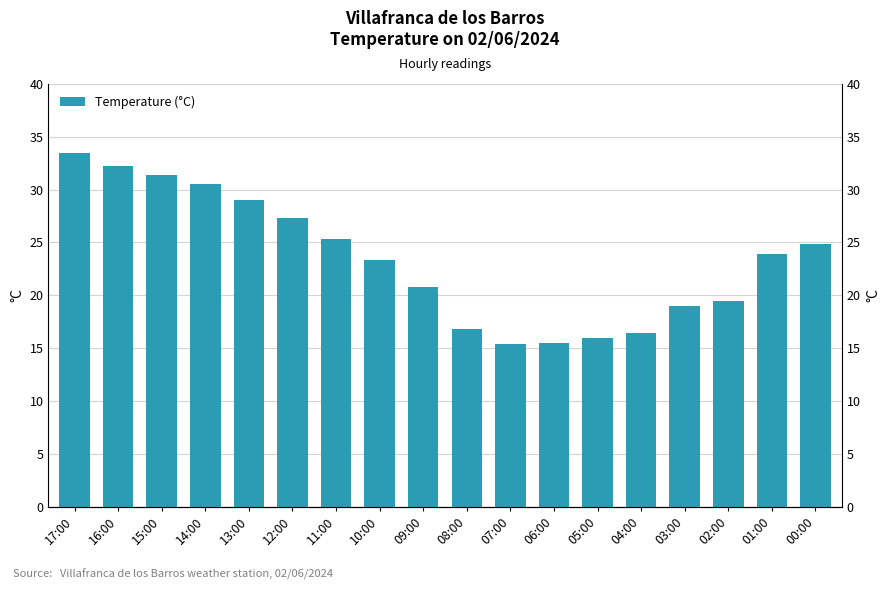

Are the bars grouped side by side (vs. stacked)?

No